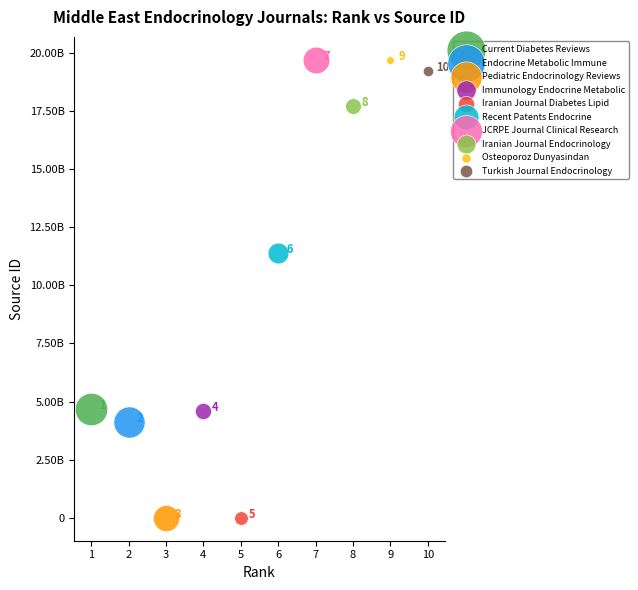

What are all the series names shown in the legend?

Current Diabetes Reviews, Endocrine Metabolic Immune, Pediatric Endocrinology Reviews, Immunology Endocrine Metabolic, Iranian Journal Diabetes Lipid, Recent Patents Endocrine, JCRPE Journal Clinical Research, Iranian Journal Endocrinology, Osteoporoz Dunyasindan, Turkish Journal Endocrinology